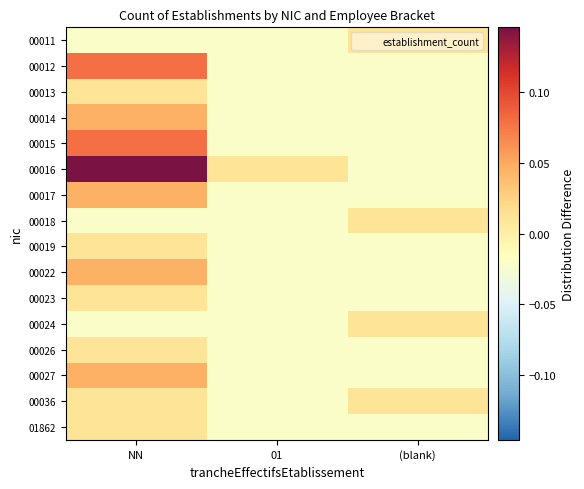

Which series has the largest total across all categories?

00016